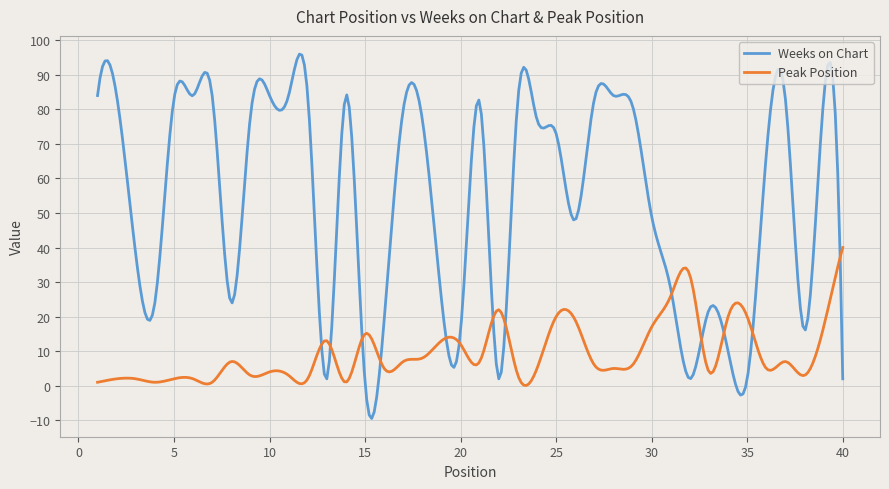

What is the lowest value of the Weeks on Chart series?

-9.5